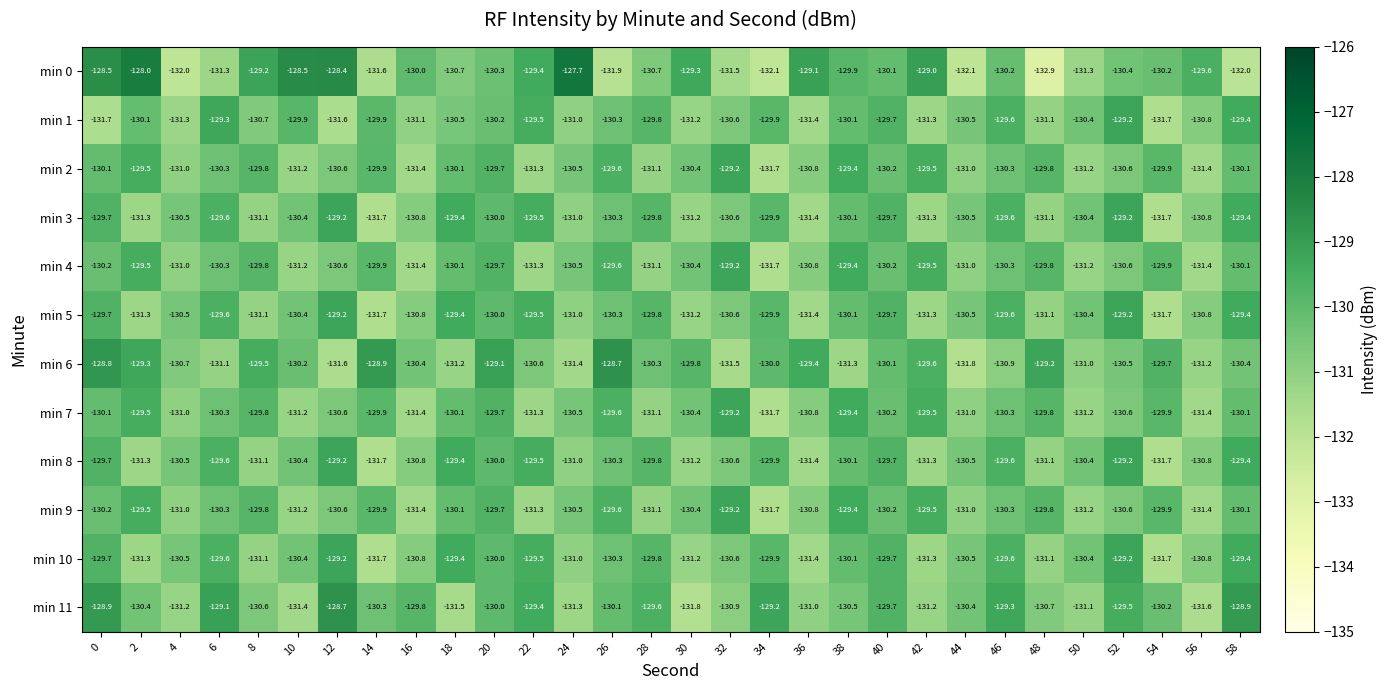

What is the smallest value displayed?

-132.9